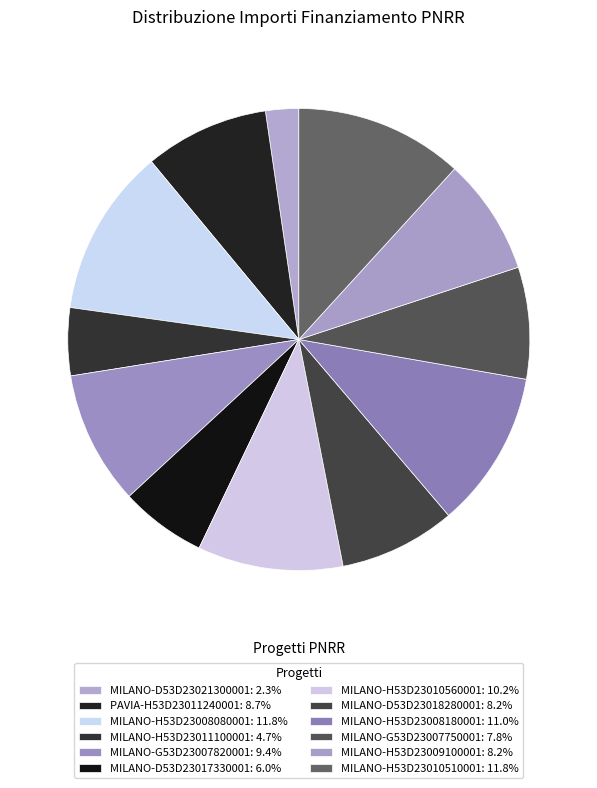

What percentage is the MILANO-G53D23007750001 slice, to the nearest percent?

8%